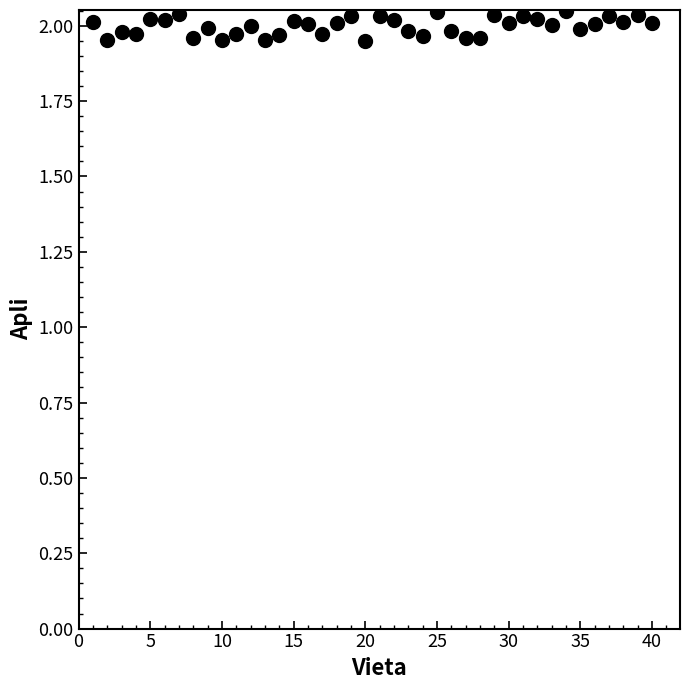

What is the range of X values (max minus min)?

39.0